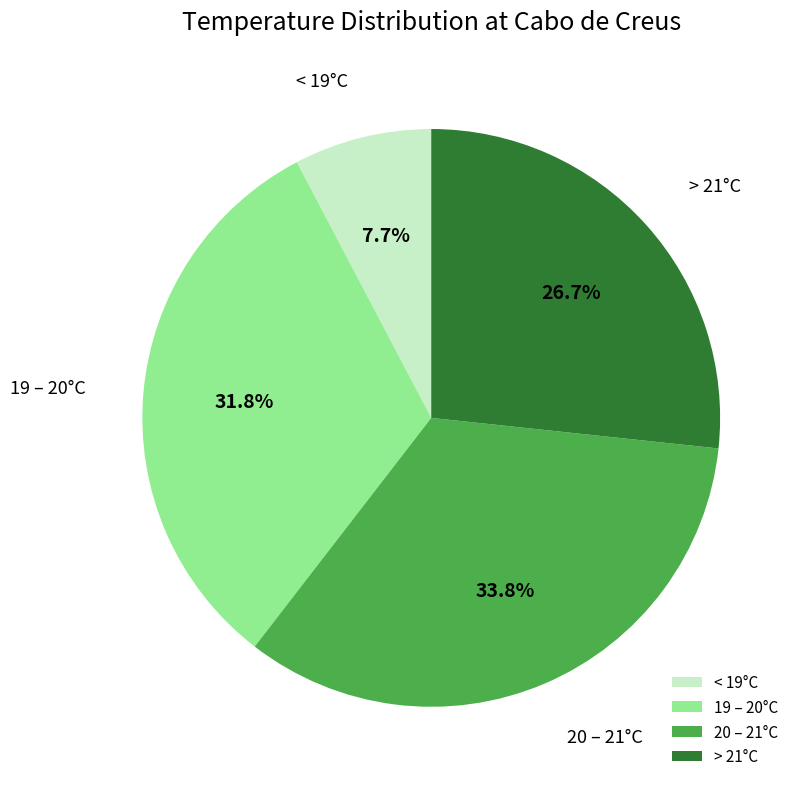

How much of the chart is everything except < 19°C?

92.3%